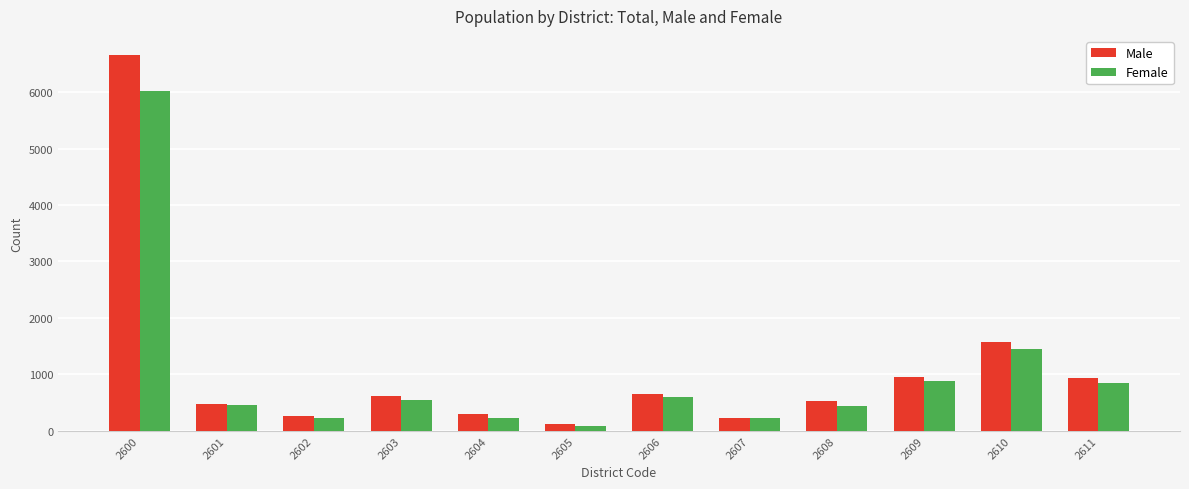

What is the total value across all series at 2600?

12673